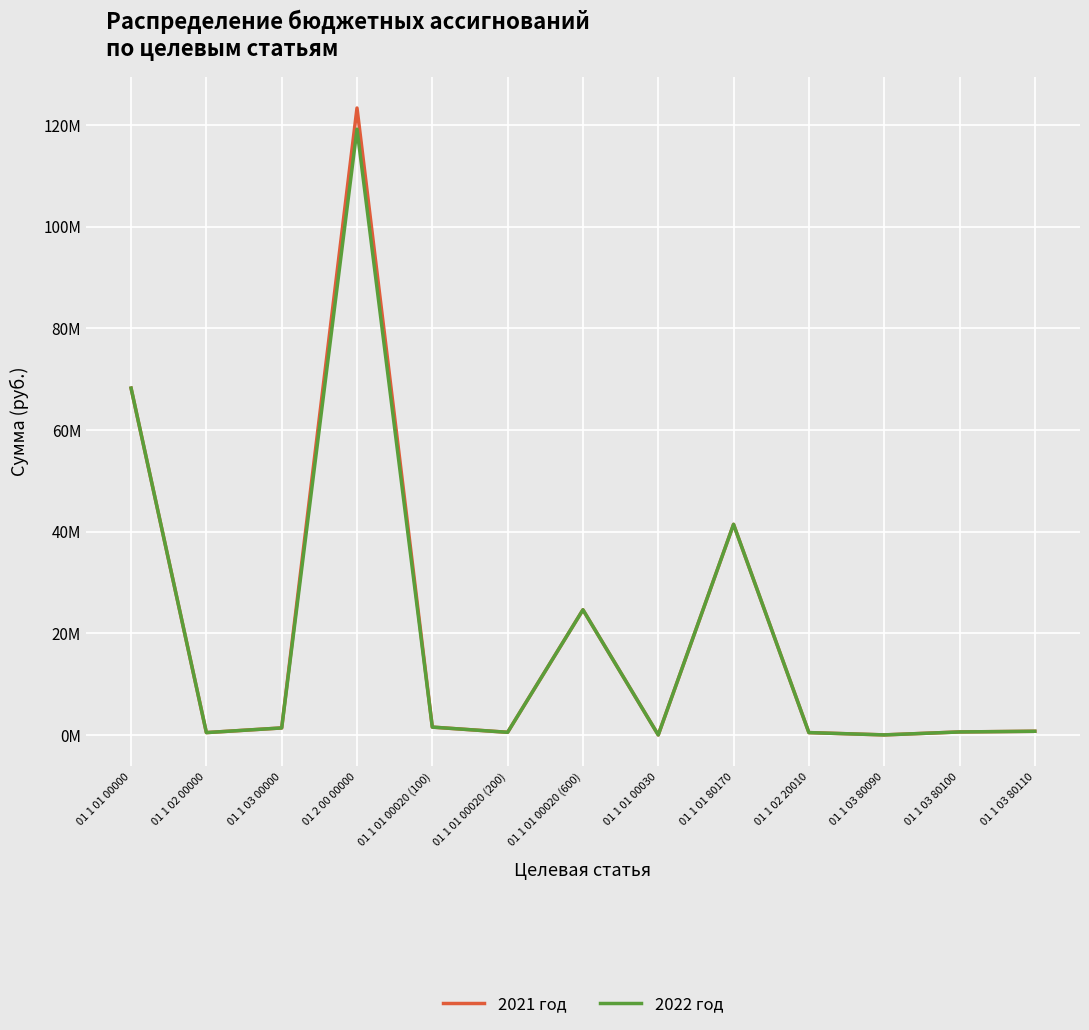

What are all the series names shown in the legend?

2021 год, 2022 год